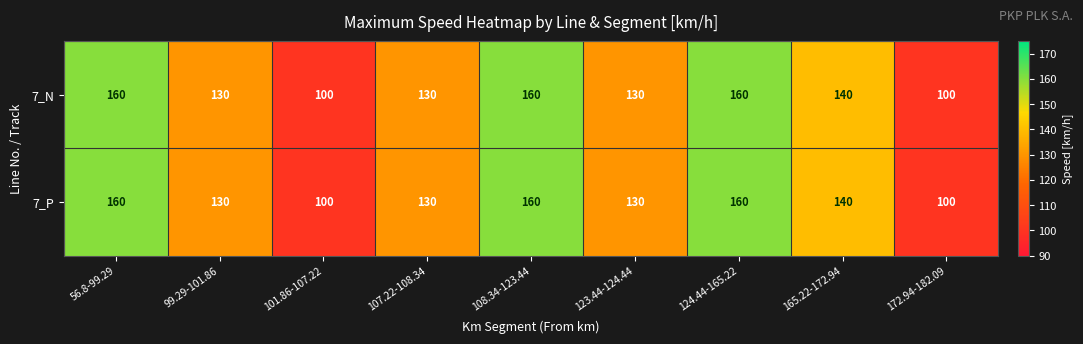

What is the total value across all series at 99.29-101.86?

260